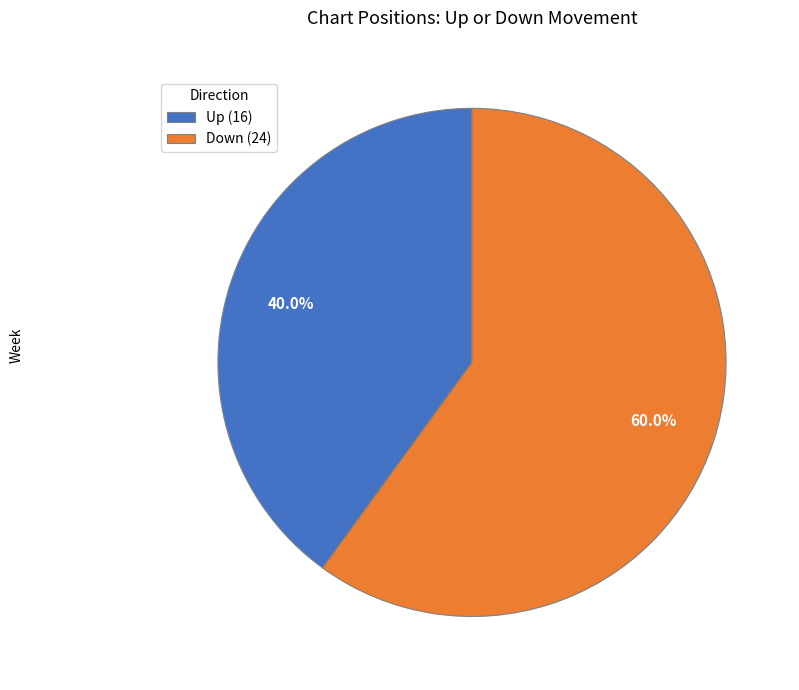

What percentage is NOT represented by Up (16)?

60.0%